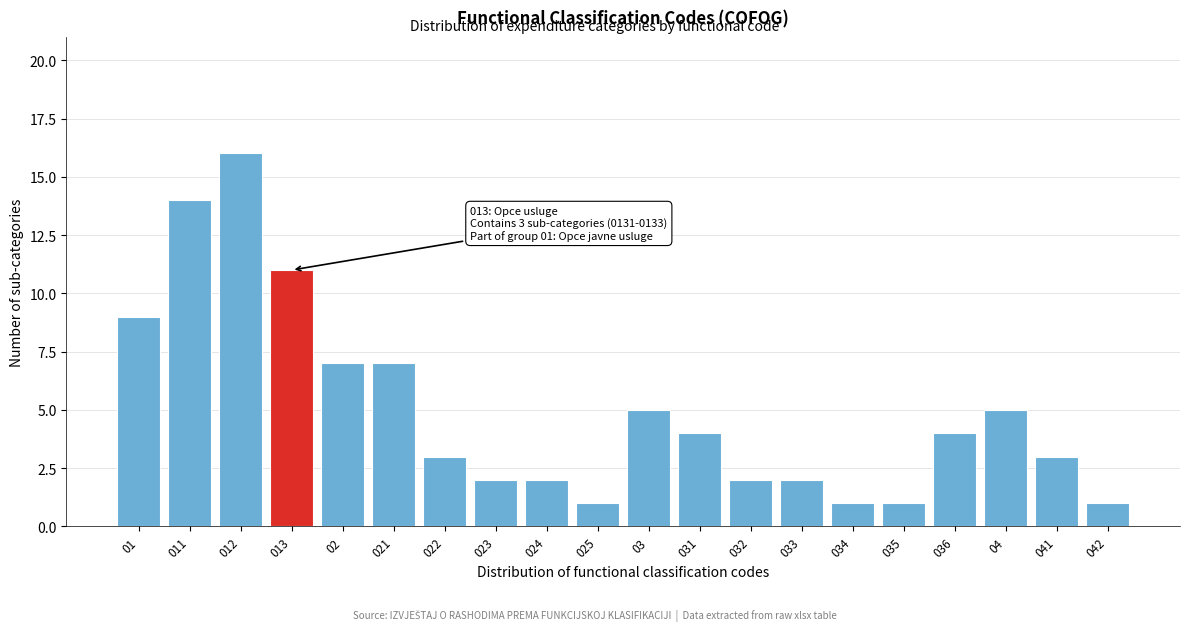

Reading left to right, extract all data points from this chart.

01=9	011=14	012=16	013=11	02=7	021=7	022=3	023=2	024=2	025=1	03=5	031=4	032=2	033=2	034=1	035=1	036=4	04=5	041=3	042=1